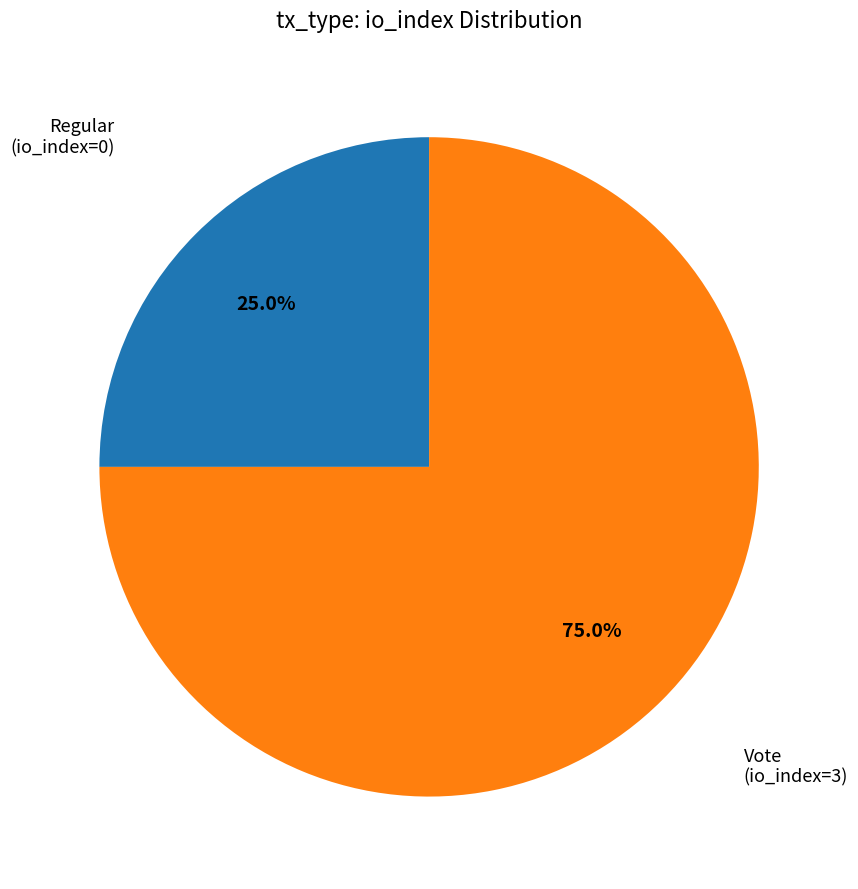

How many slices are in this pie chart?

2